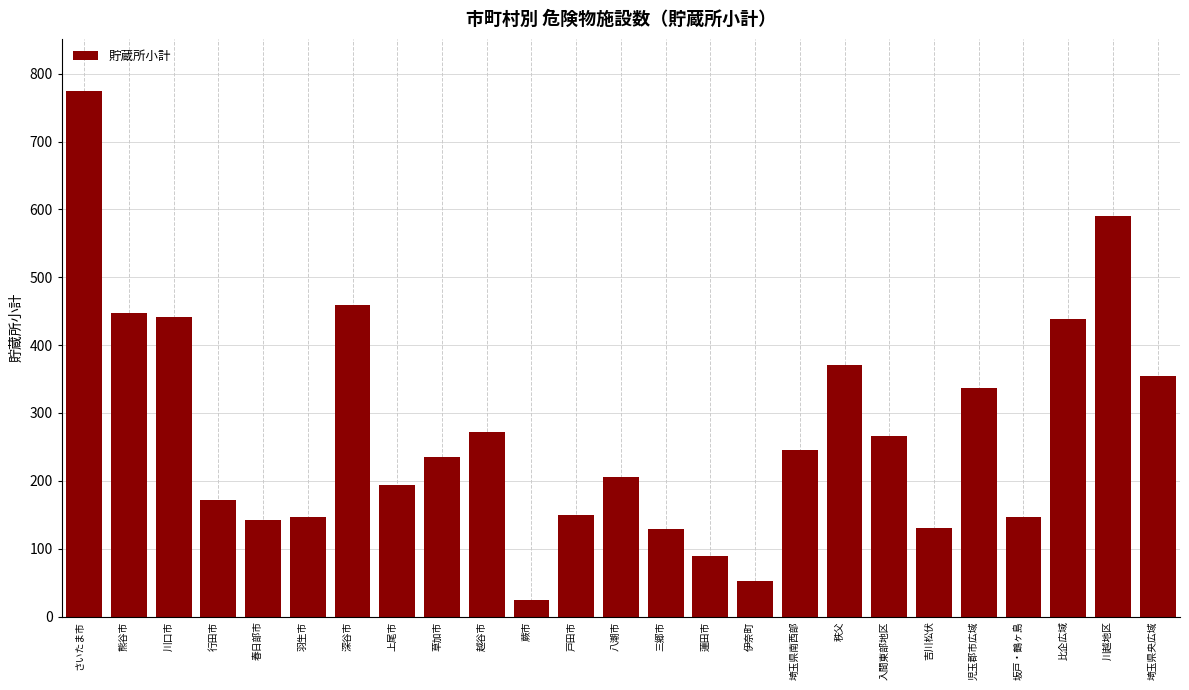

What is the label of the 8th bar from the right?

秩父